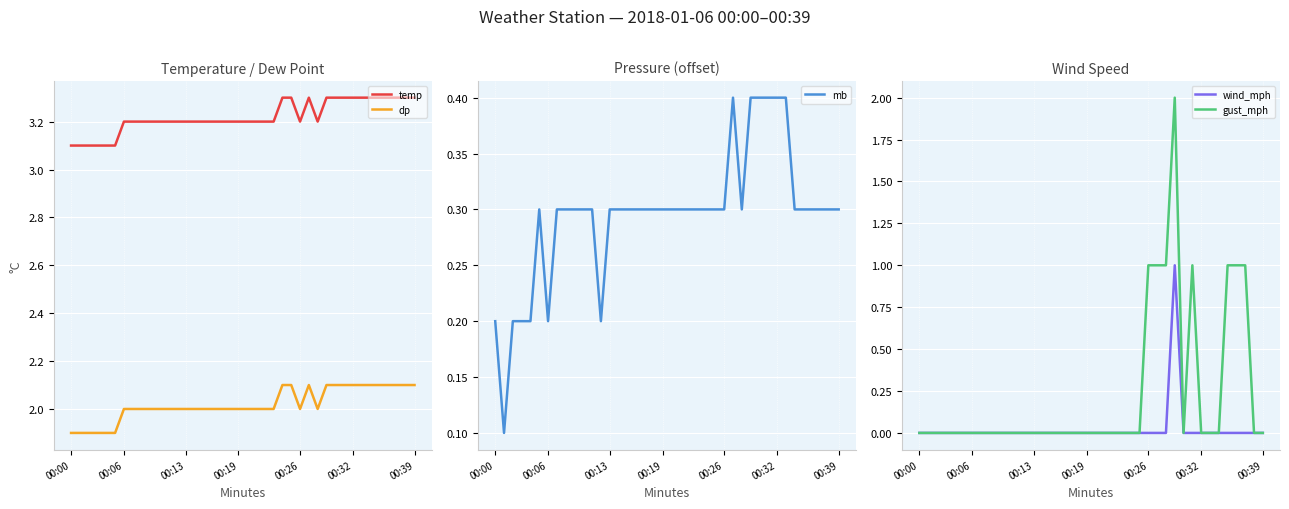

Is the value of wind_mph at 16 greater than the value of mb at 00:00?

No